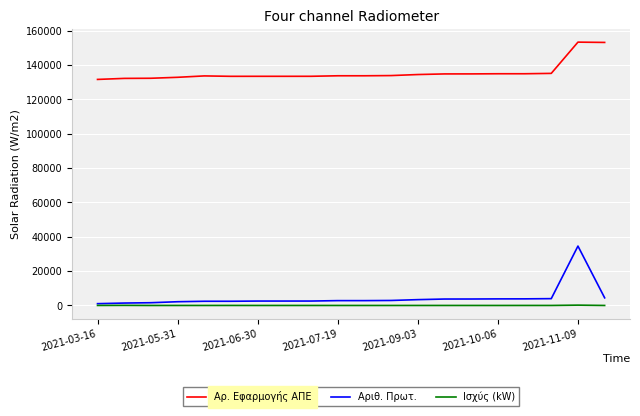

Which series has the largest total across all categories?

Αρ. Εφαρμογής ΑΠΕ